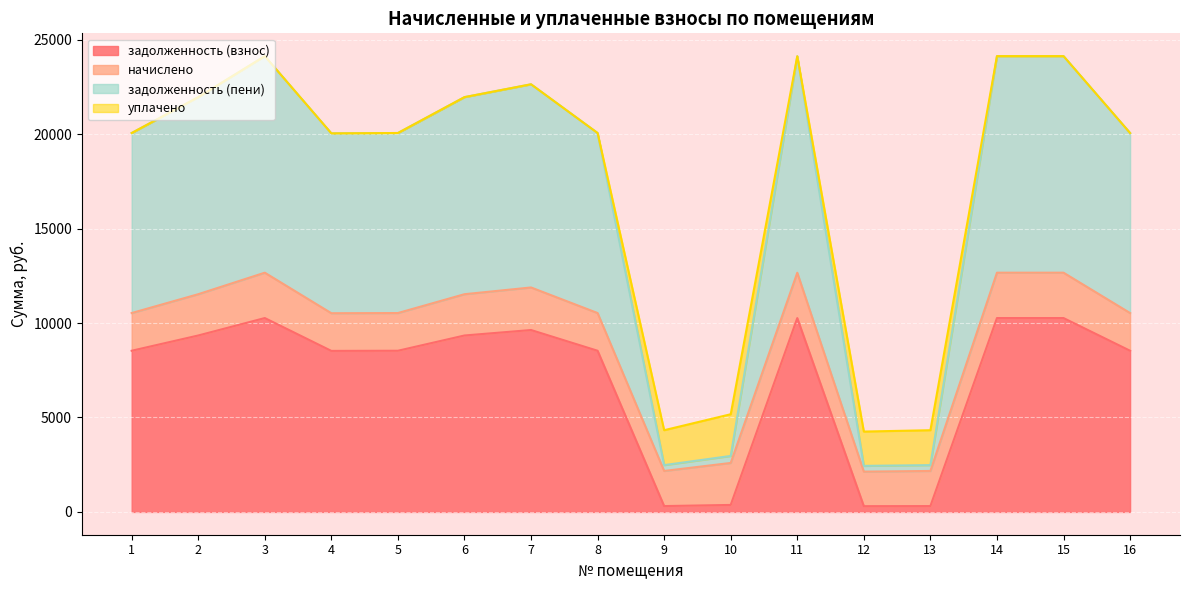

Where is the first local maximum for задолженность (взнос)?

3